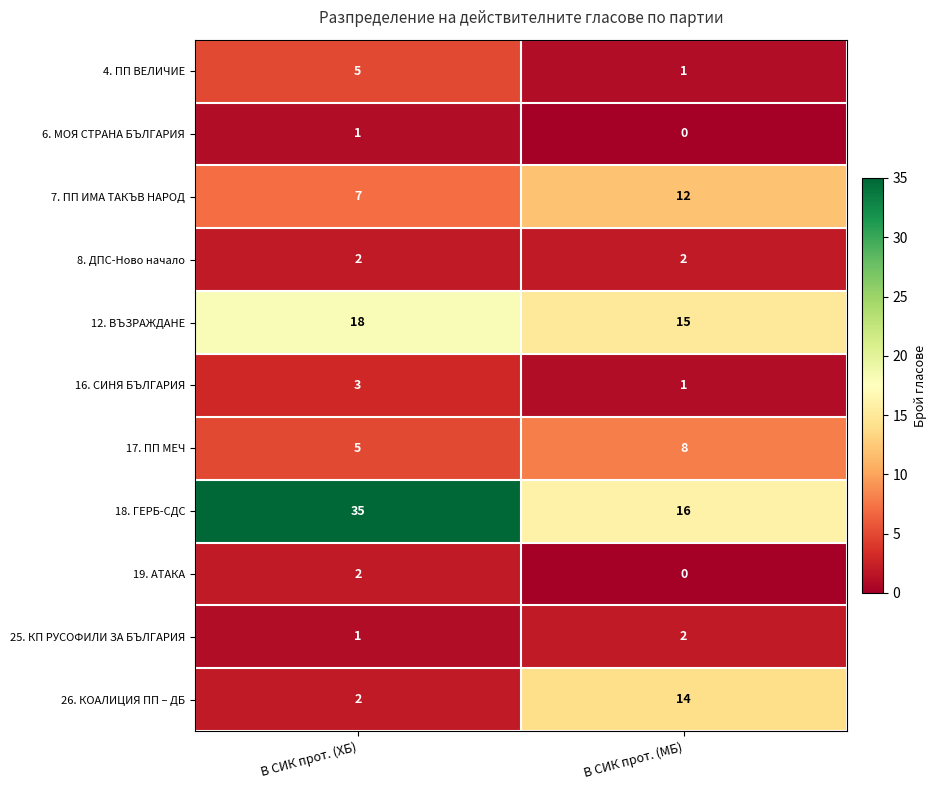

Is it true that 18. ГЕРБ-СДС equals 22 at В СИК прот. (МБ)?

False